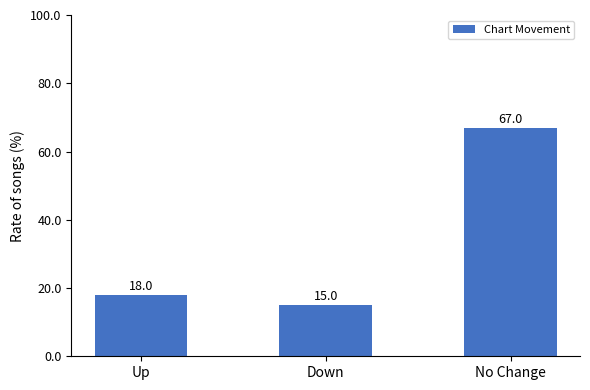

What is the sum of the values at No Change and Down?

82